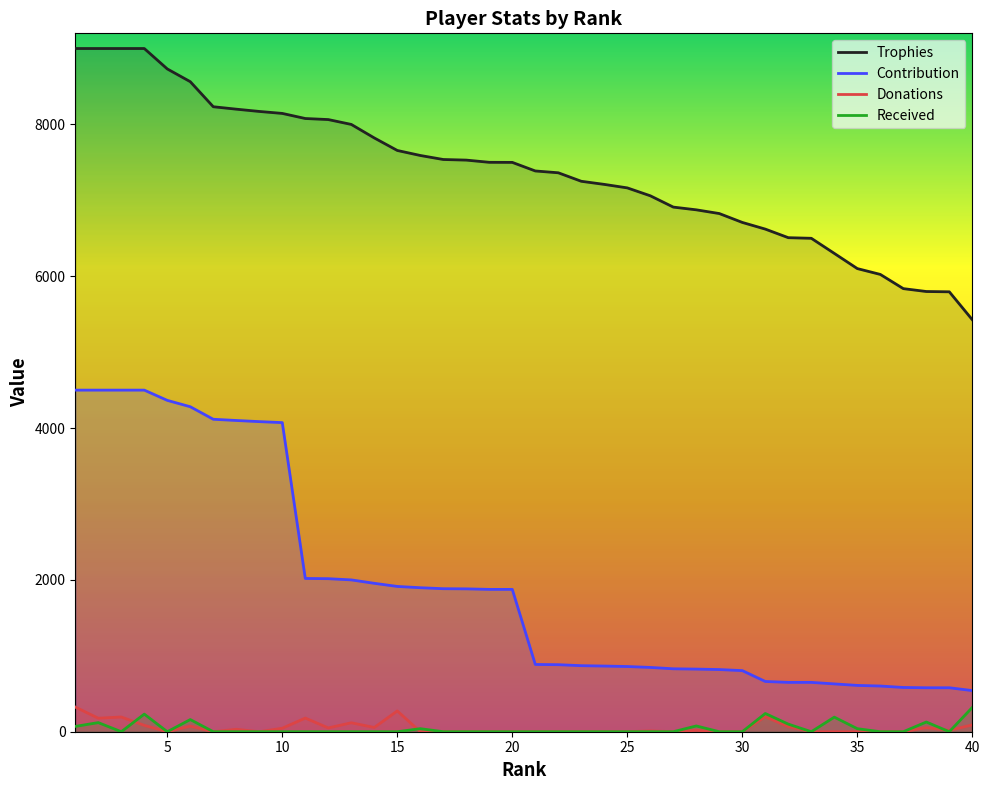

Reading left to right, list all the values displayed in this chart.

Trophies: 1=9000	2=9000	3=9000	4=9000	5=8731	6=8563	7=8233	8=8201	9=8171	10=8145	11=8078	12=8064	13=8000	14=7822	15=7657	16=7591	17=7538	18=7530	19=7501	20=7500	21=7387	22=7363	23=7251	24=7210	25=7164	26=7060	27=6911	28=6875	29=6826	30=6709	31=6621	32=6508	33=6500	34=6301	35=6101	36=6024	37=5837	38=5799	39=5795	40=5427
Contribution: 1=4500	2=4500	3=4500	4=4500	5=4365	6=4281	7=4116	8=4100	9=4085	10=4072	11=2019	12=2016	13=2000	14=1955	15=1914	16=1897	17=1884	18=1882	19=1875	20=1875	21=886	22=883	23=870	24=865	25=859	26=847	27=829	28=825	29=819	30=805	31=662	32=650	33=650	34=630	35=610	36=602	37=583	38=579	39=579	40=542
Donations: 1=325	2=178	3=194	4=84	5=0	6=74	7=0	8=32	9=0	10=46	11=180	12=50	13=118	14=56	15=274	16=0	17=0	18=0	19=0	20=0	21=0	22=0	23=0	24=0	25=0	26=11	27=0	28=18	29=0	30=0	31=198	32=66	33=0	34=0	35=0	36=0	37=0	38=54	39=18	40=90
Received: 1=70	2=120	3=0	4=232	5=0	6=160	7=0	8=0	9=0	10=0	11=0	12=0	13=0	14=0	15=0	16=40	17=0	18=0	19=0	20=0	21=0	22=0	23=0	24=0	25=0	26=0	27=0	28=76	29=0	30=0	31=240	32=100	33=0	34=192	35=40	36=0	37=0	38=128	39=0	40=320